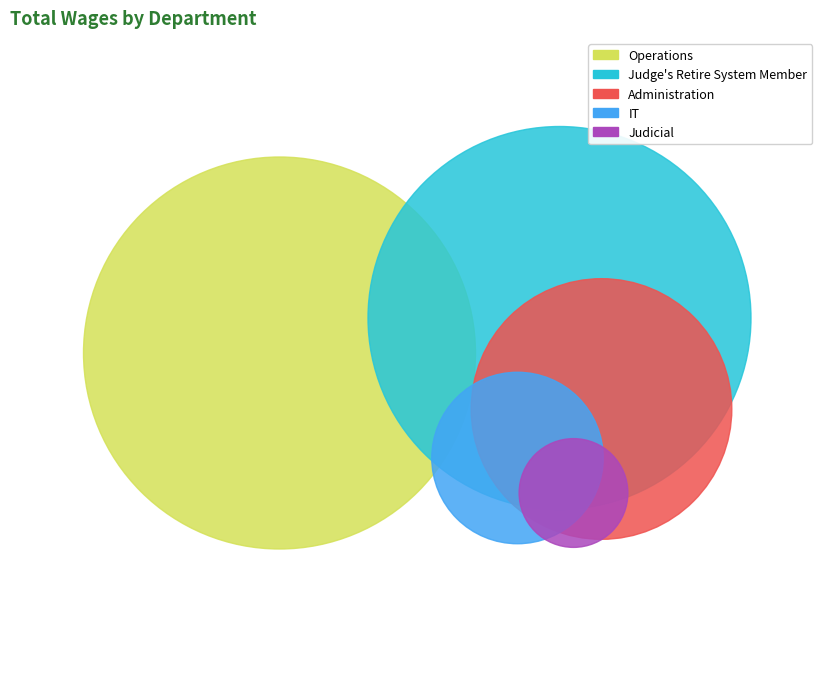

Count the number of slices in the pie.

5